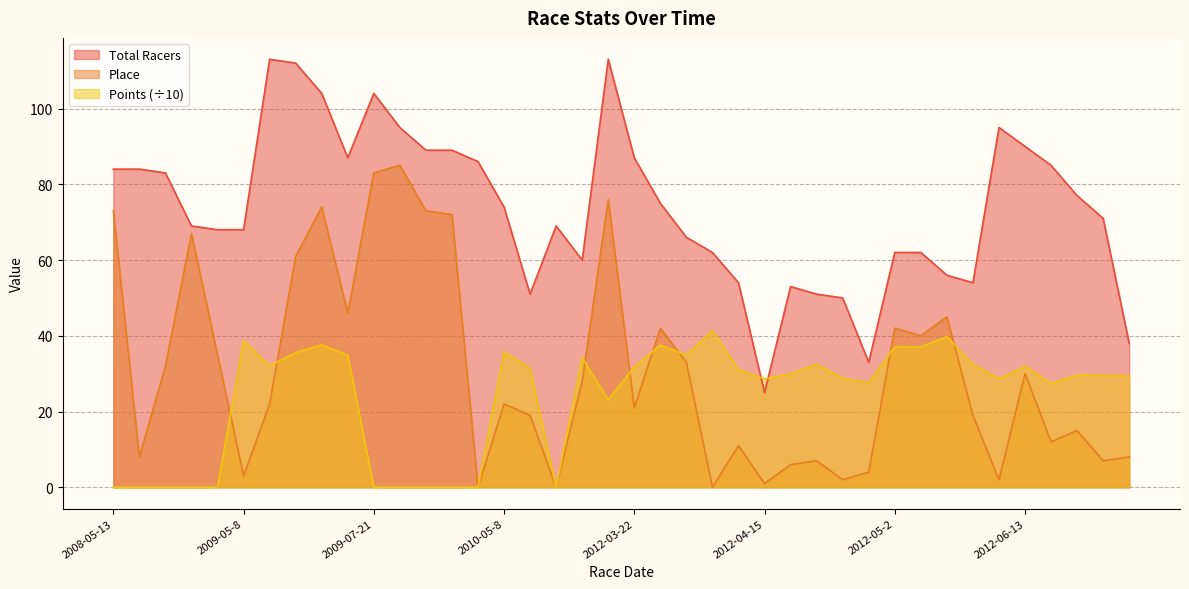

Which label corresponds to the smallest value in the chart?

2009-07-26